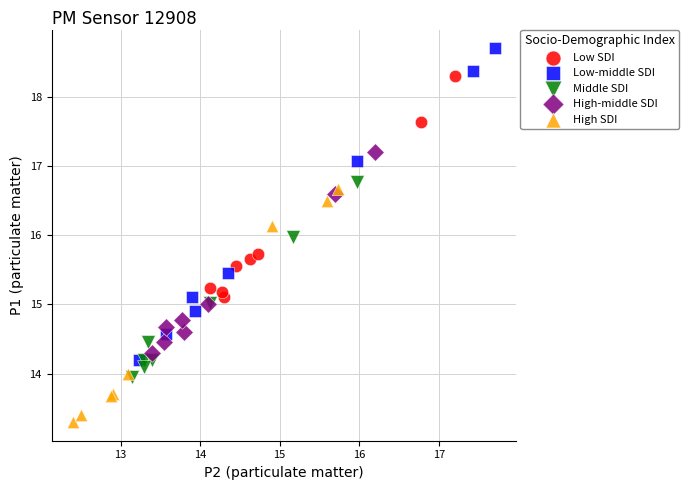

Which series contains the highest Y value?

Low-middle SDI